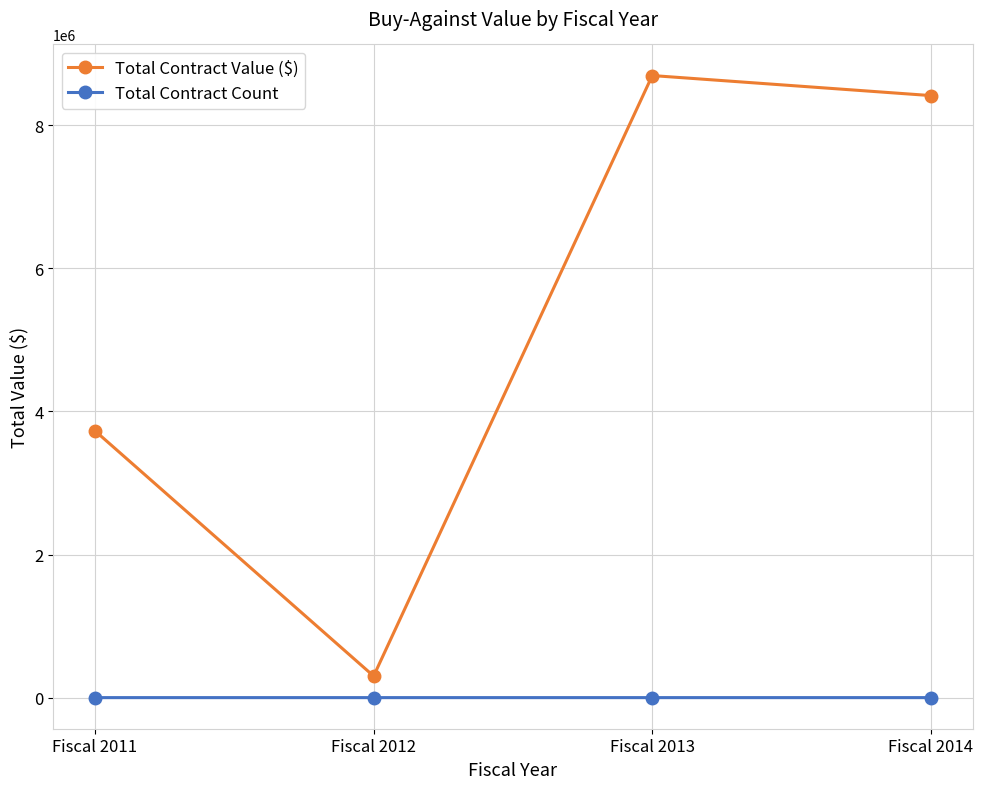

True or false: Total Contract Count has a value of 7.0 at Fiscal 2014.

True